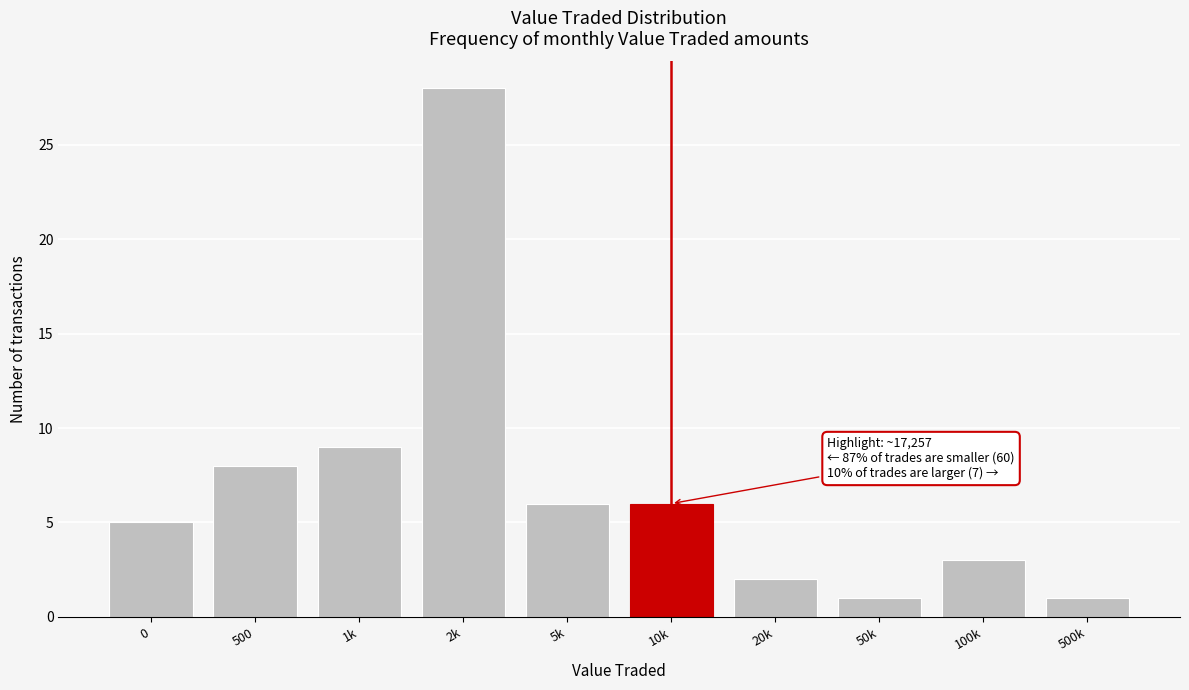

Reading left to right, transcribe all the data shown in this chart.

5	8	9	28	6	6	2	1	3	1